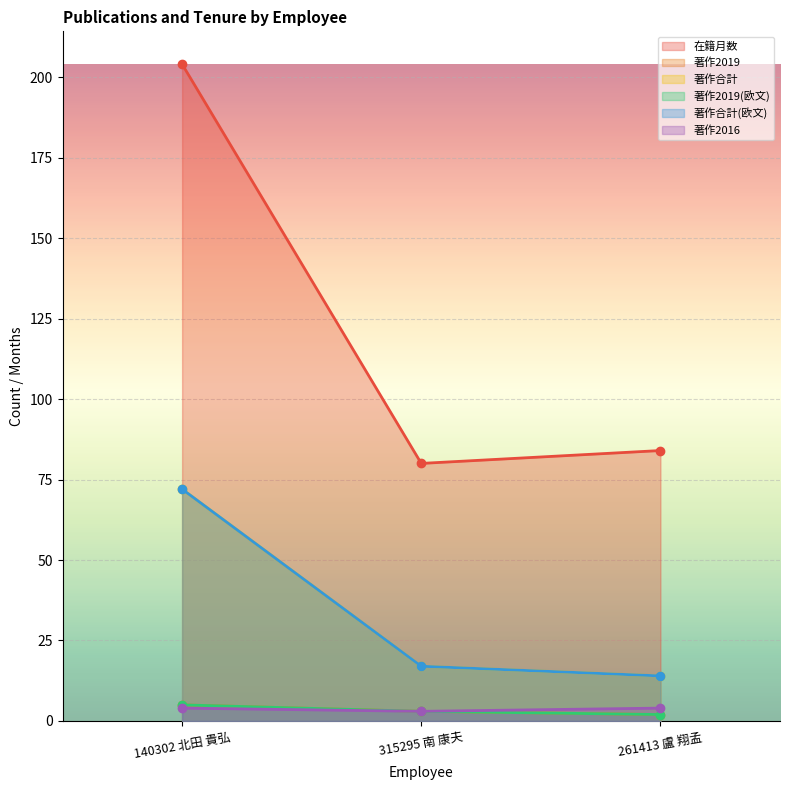

Reading right to left, transcribe all the data shown in this chart.

在籍月数: 261413 盧 翔孟=84	315295 南 康夫=80	140302 北田 貴弘=204
著作2019: 261413 盧 翔孟=2	315295 南 康夫=3	140302 北田 貴弘=5
著作合計: 261413 盧 翔孟=14	315295 南 康夫=17	140302 北田 貴弘=72
著作2019(欧文): 261413 盧 翔孟=2	315295 南 康夫=3	140302 北田 貴弘=5
著作合計(欧文): 261413 盧 翔孟=14	315295 南 康夫=17	140302 北田 貴弘=72
著作2016: 261413 盧 翔孟=4	315295 南 康夫=3	140302 北田 貴弘=4